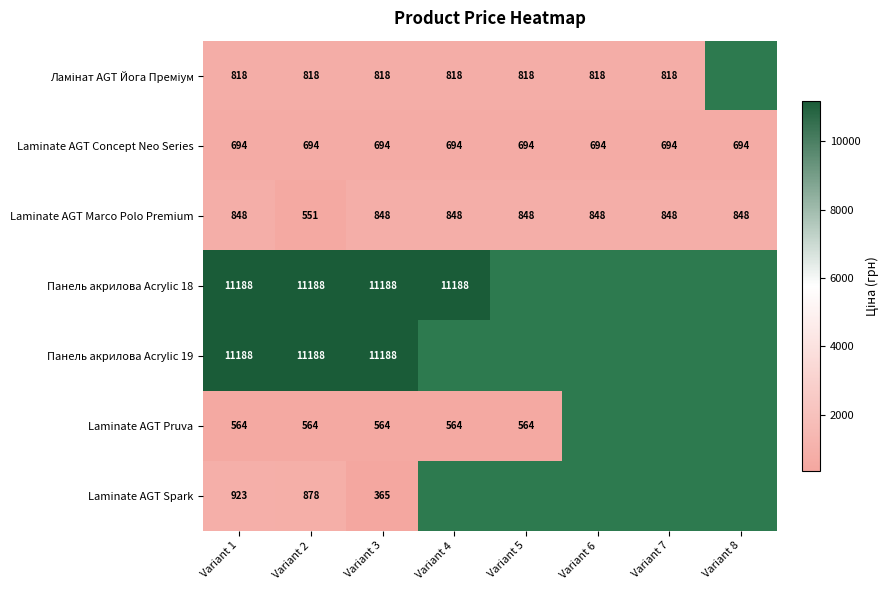

Which category has the highest value in the Ламінат AGT Йога Преміум series?

Variant 1